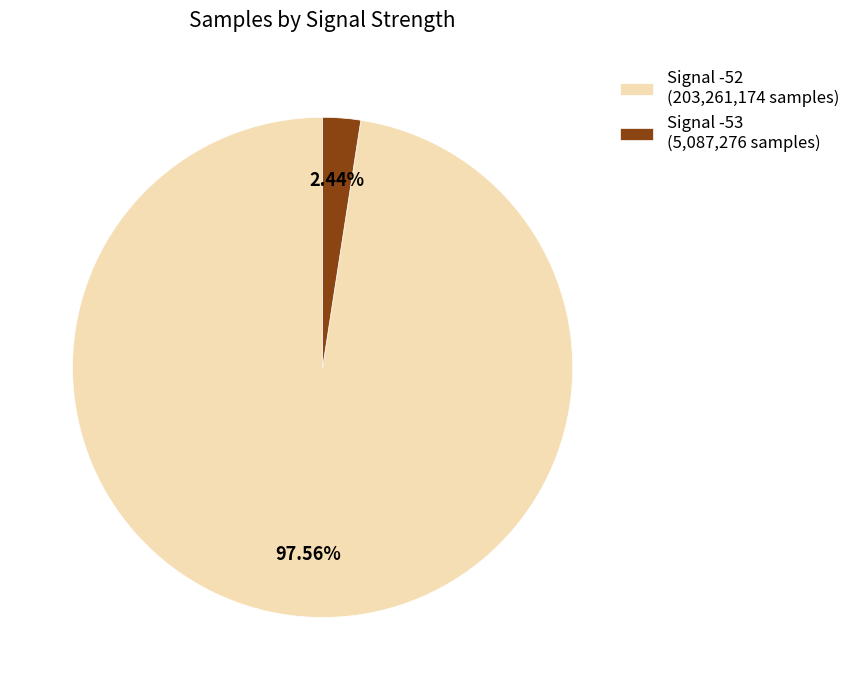

Is the sum of Signal -52 (203,261,174 samples) and Signal -53 (5,087,276 samples) greater than half?

Yes